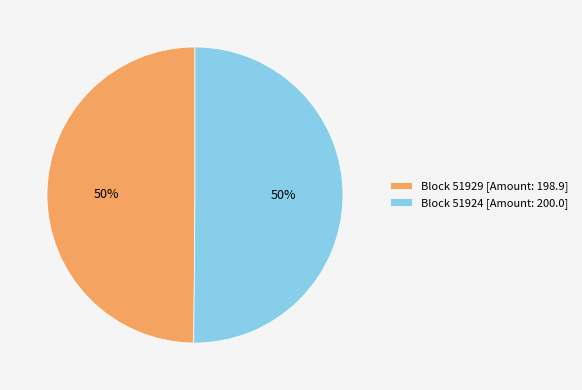

Do Block 51924 [Amount: 200.0] and Block 51929 [Amount: 198.9] together represent more than half of the pie?

Yes